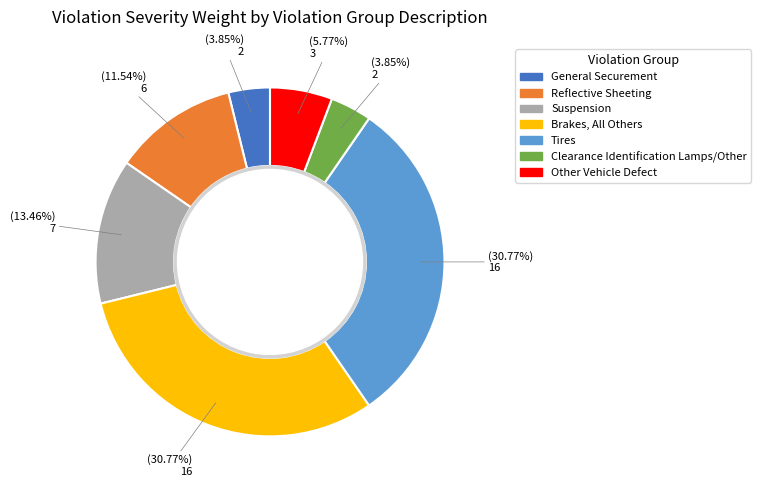

True or false: General Securement accounts for 4% of the total.

True